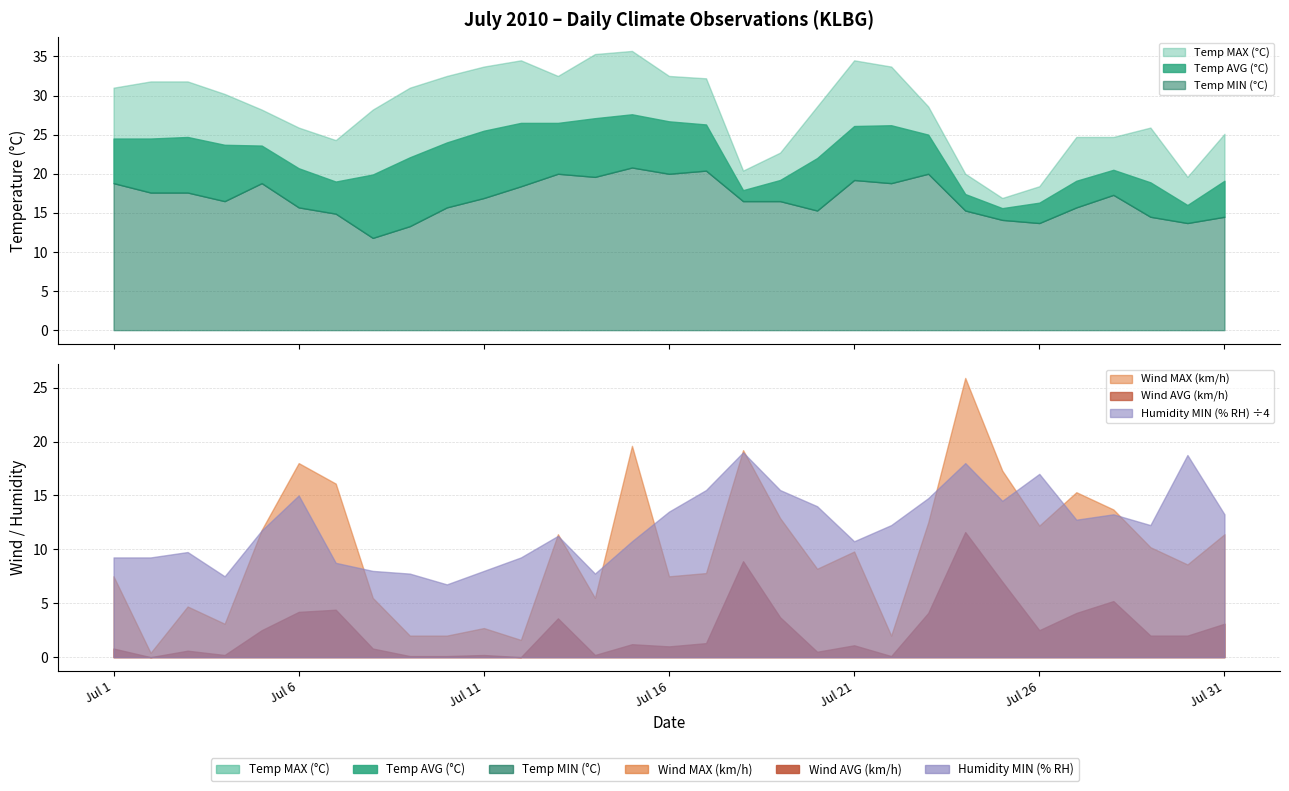

Which series changed the most between Jul 13 and Jul 19?

Humidity MIN (% RH)